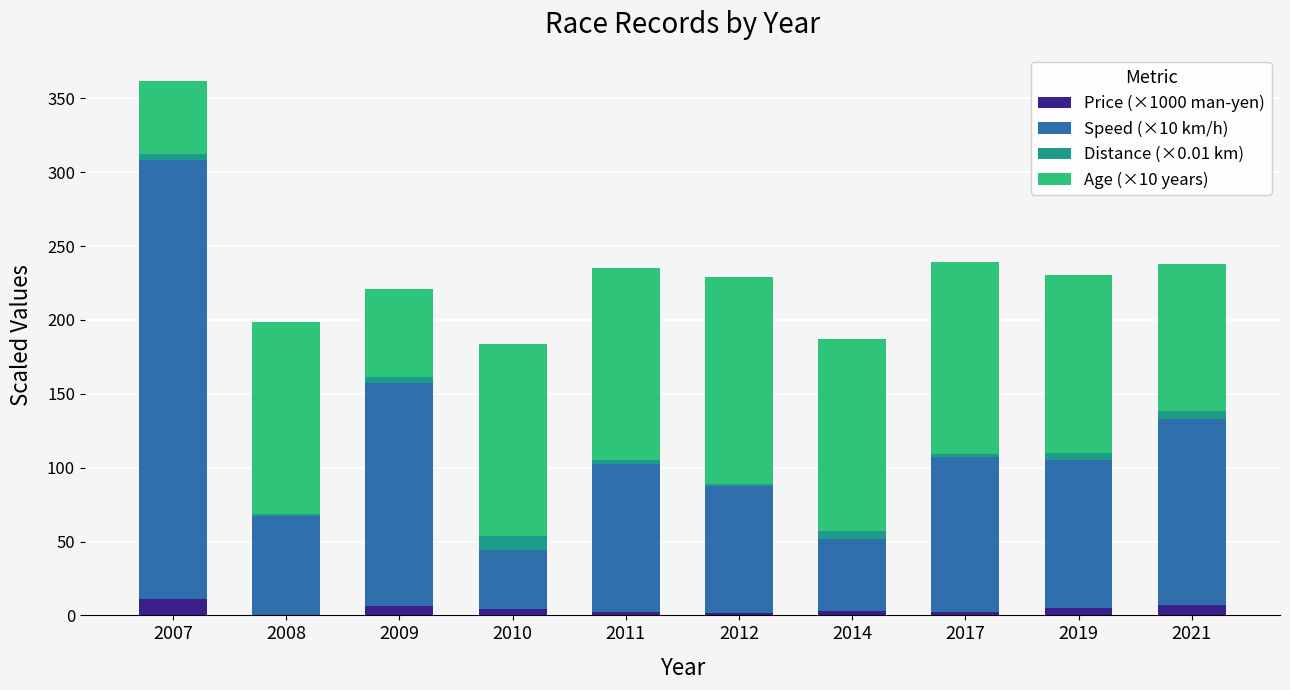

The Price (×1000 man-yen) series shows 11.0 at 2007. True or false?

True